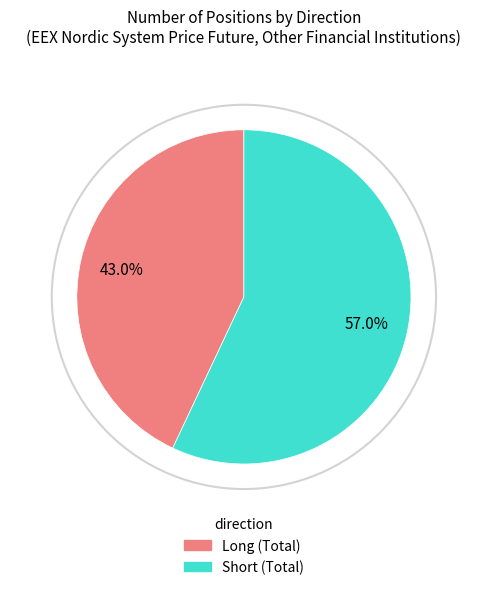

What is the majority slice?

Short (Total)